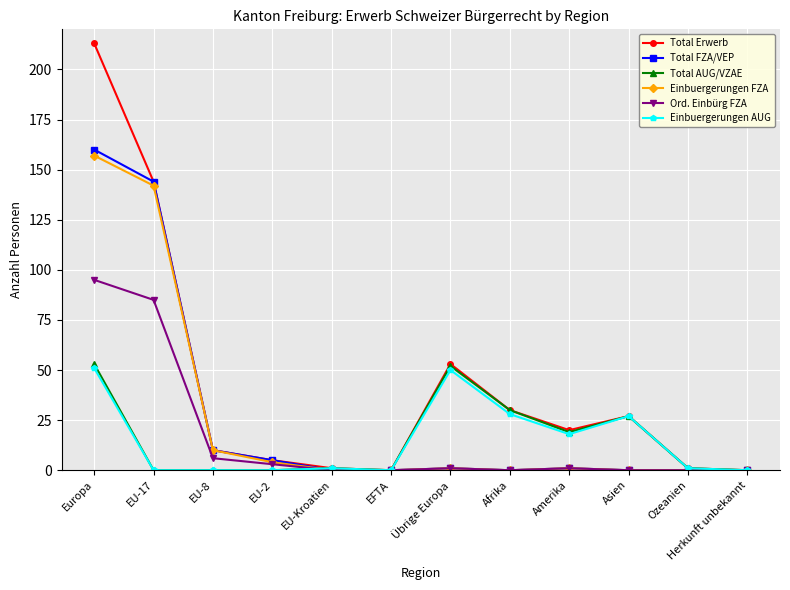

Reading left to right, list all the values displayed in this chart.

Total Erwerb: Europa=213	EU-17=144	EU-8=10	EU-2=5	EU-Kroatien=1	EFTA=0	Übrige Europa=53	Afrika=30	Amerika=20	Asien=27	Ozeanien=1	Herkunft unbekannt=0
Total FZA/VEP: Europa=160	EU-17=144	EU-8=10	EU-2=5	EU-Kroatien=0	EFTA=0	Übrige Europa=1	Afrika=0	Amerika=1	Asien=0	Ozeanien=0	Herkunft unbekannt=0
Total AUG/VZAE: Europa=53	EU-17=0	EU-8=0	EU-2=0	EU-Kroatien=1	EFTA=0	Übrige Europa=52	Afrika=30	Amerika=19	Asien=27	Ozeanien=1	Herkunft unbekannt=0
Einbuergerungen FZA: Europa=157	EU-17=142	EU-8=10	EU-2=4	EU-Kroatien=0	EFTA=0	Übrige Europa=1	Afrika=0	Amerika=1	Asien=0	Ozeanien=0	Herkunft unbekannt=0
Ord. Einbürg FZA: Europa=95	EU-17=85	EU-8=6	EU-2=3	EU-Kroatien=0	EFTA=0	Übrige Europa=1	Afrika=0	Amerika=1	Asien=0	Ozeanien=0	Herkunft unbekannt=0
Einbuergerungen AUG: Europa=51	EU-17=0	EU-8=0	EU-2=0	EU-Kroatien=1	EFTA=0	Übrige Europa=50	Afrika=28	Amerika=18	Asien=27	Ozeanien=1	Herkunft unbekannt=0